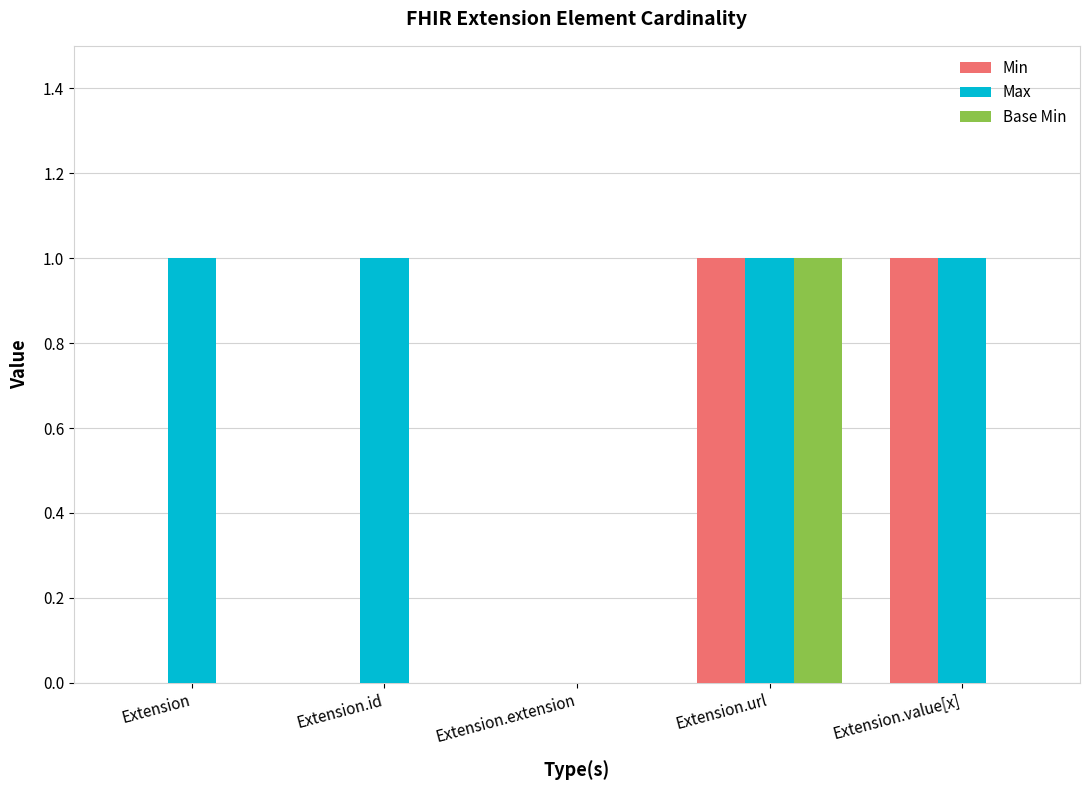

Which series changed the most between Extension and Extension.value[x]?

Min